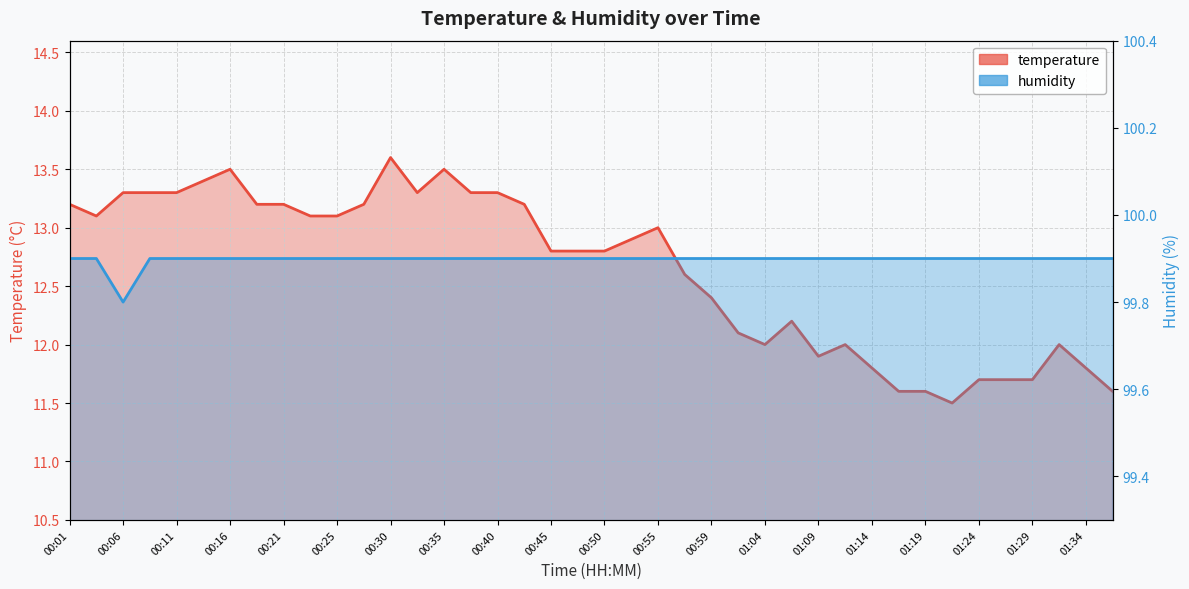

What is the average value of the humidity series?

99.9